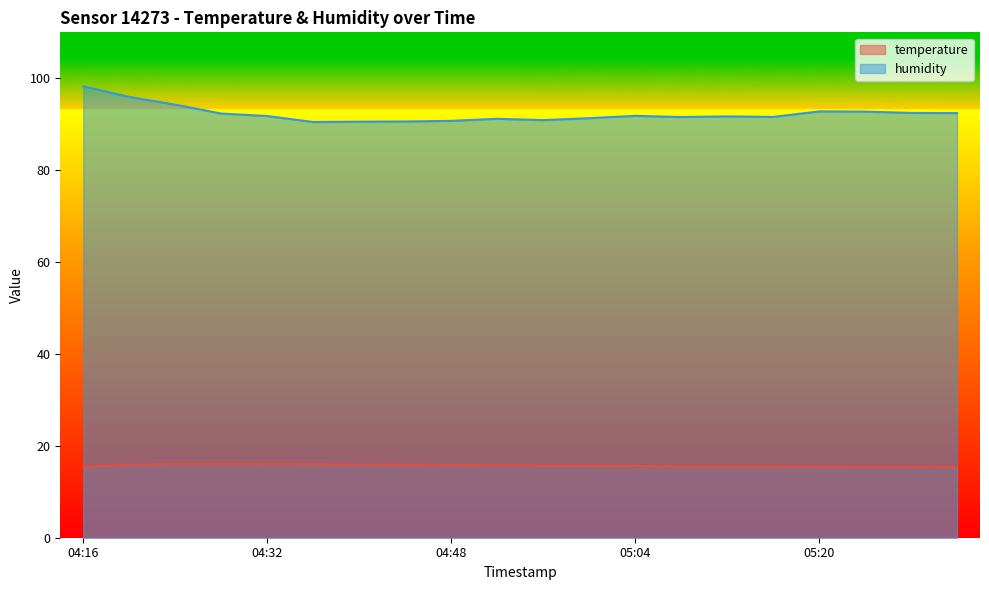

Is it true that temperature equals 15.7 at 05:00?

True